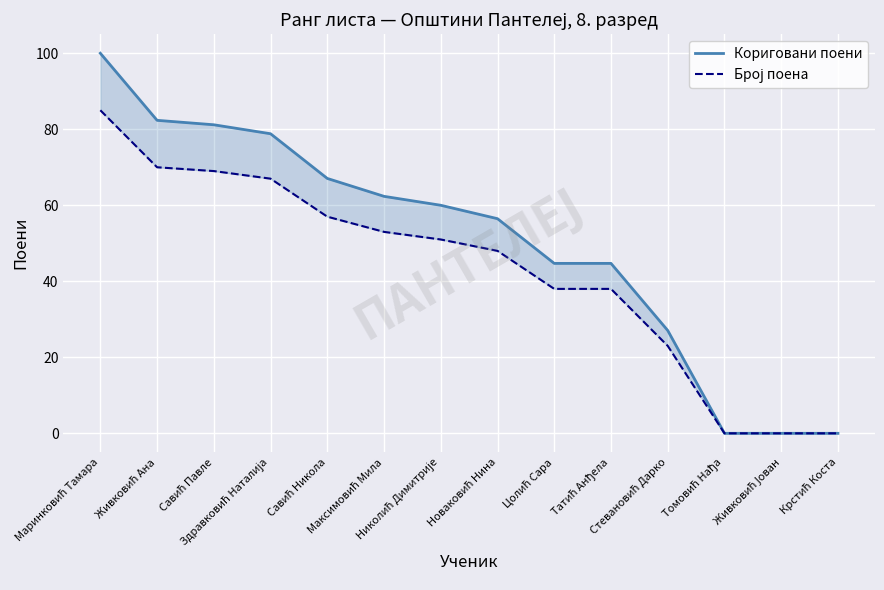

True or false: Кориговани поени and Број поена cross at least once.

False